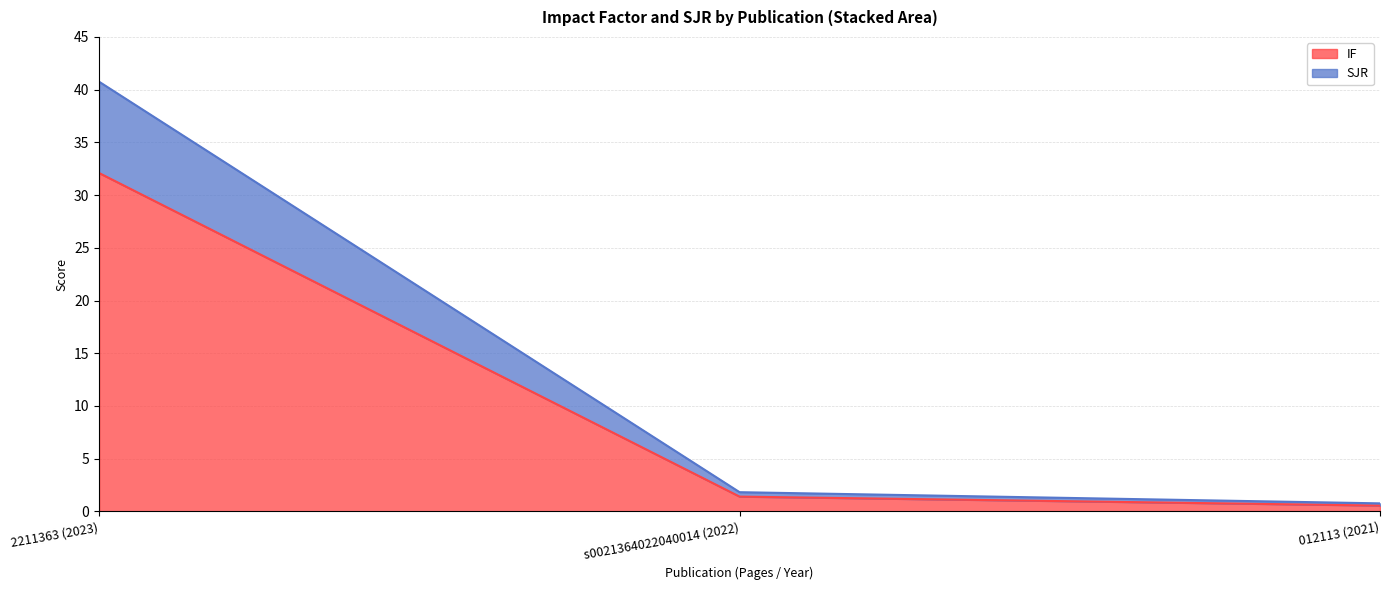

At which category is the sum across all series the highest?

2211363 (2023)